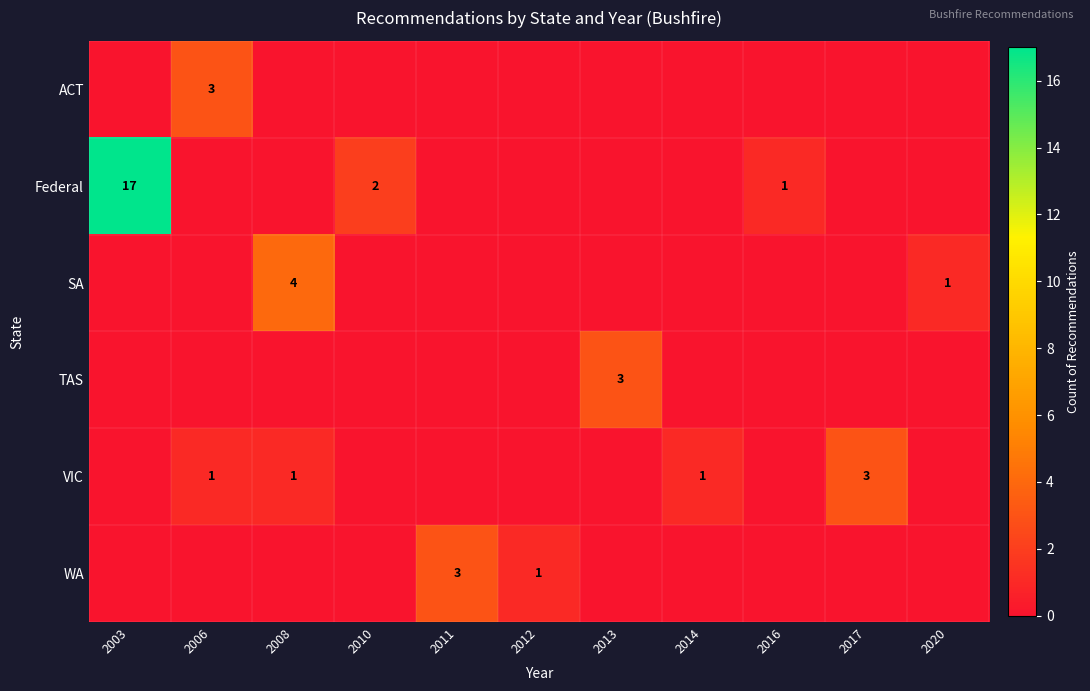

Is it true that WA equals 1 at 2012?

True